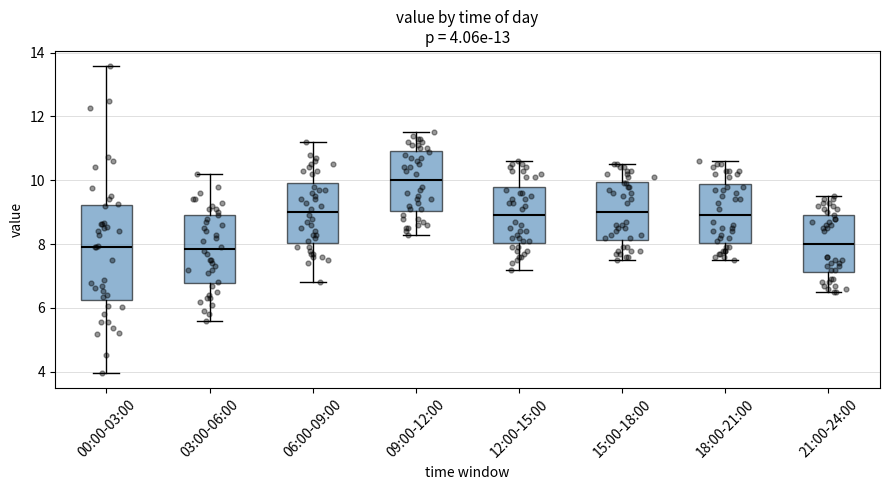

Comparing the boxes themselves (not the whiskers), which one is the tallest?

00:00-03:00